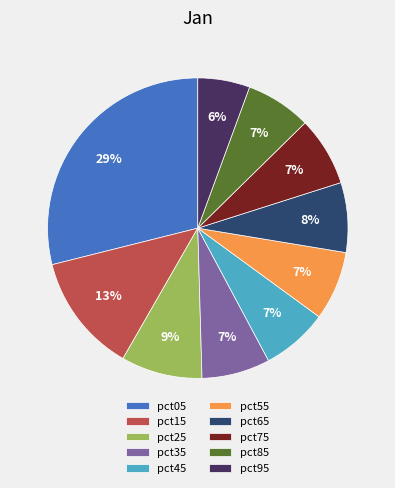

Do pct05 and pct25 together represent more than half of the pie?

No